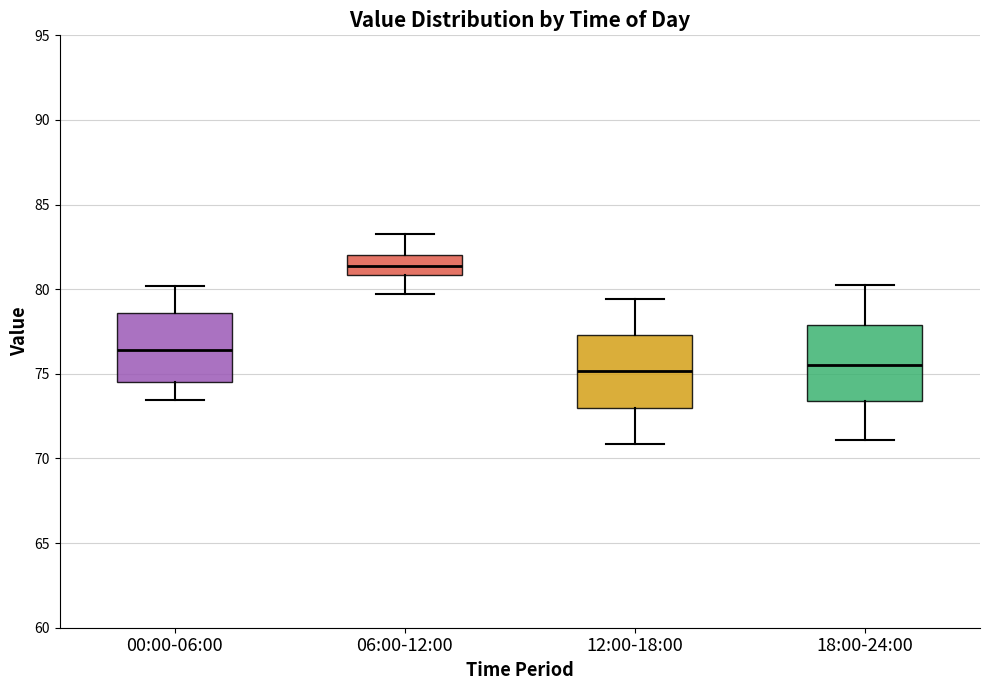

Where does the lower whisker of the box for 06:00-12:00 end on the y-axis? The values are not printed on the chart, so give them approximately, as read against the axis.

79.5